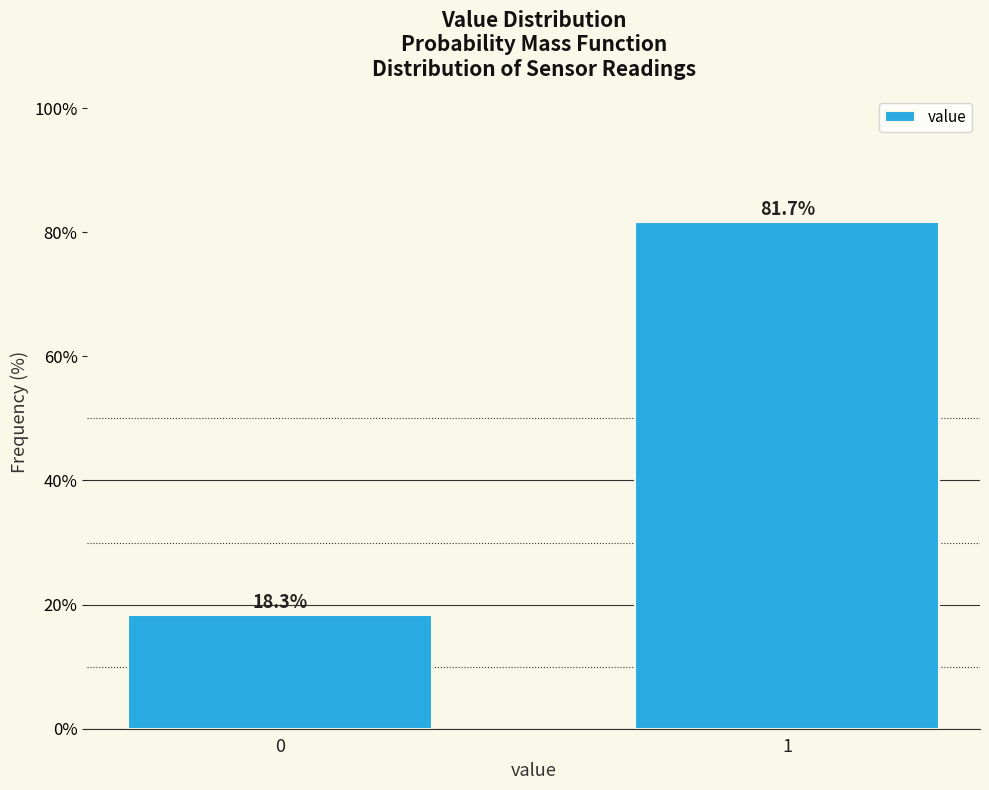

Reading left to right, extract all data points from this chart.

0=18.3	1=81.7